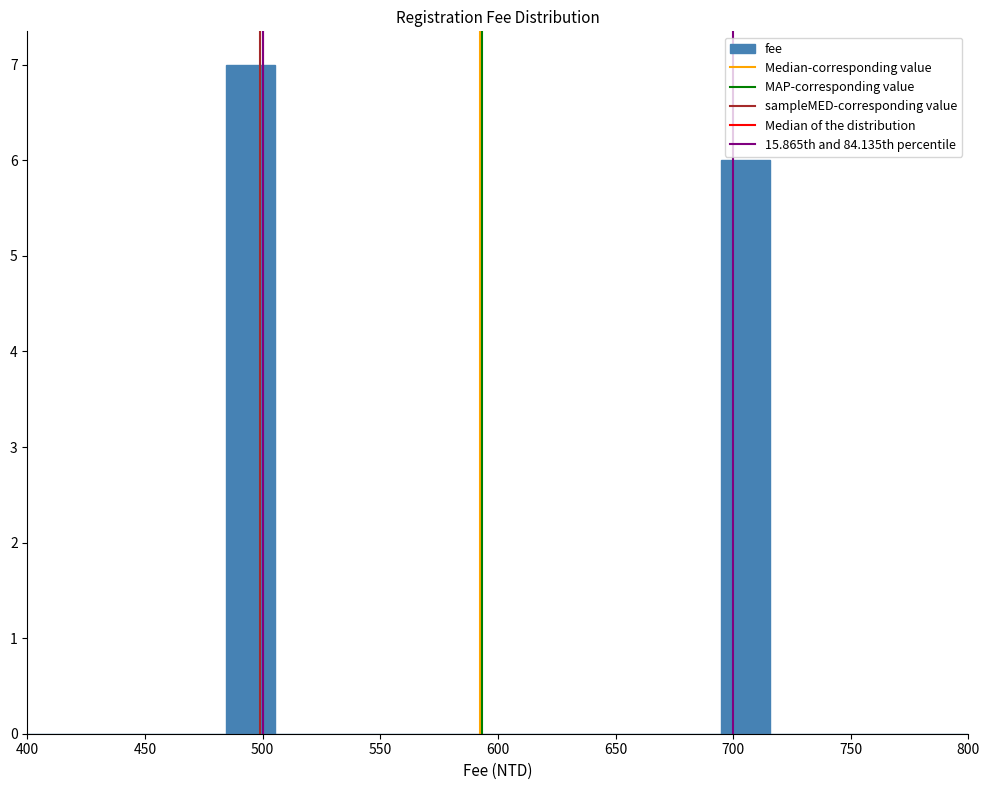

Over which range of the x-axis is the bar tallest?

485 to 505